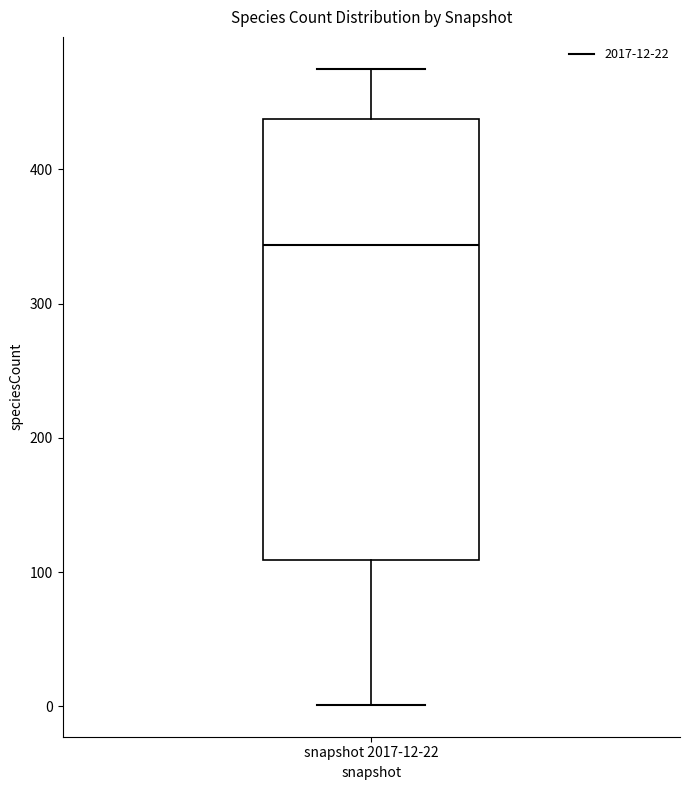

Read this box plot against the y-axis: the position of the median line, the range covered by the box, and the ends of both whiskers. The values are not printed on the chart, so give them approximately, as read against the axis.

median 340, box 110 to 440, whiskers 0 to 480